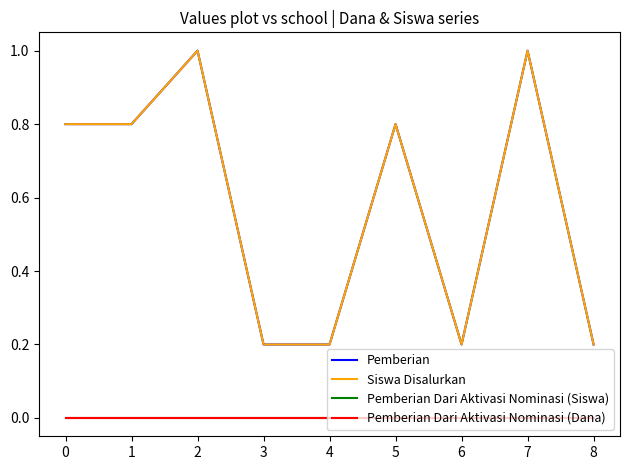

Is it true that Pemberian equals 1.2 at 0?

False